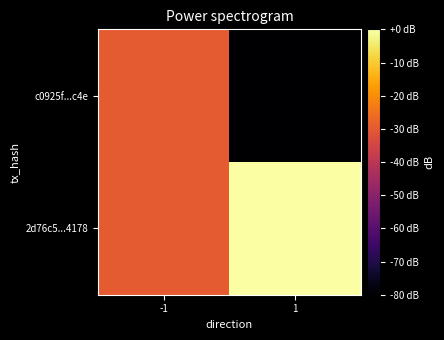

List the series in order of their peak value, lowest first.

c0925f...c4e, 2d76c5...4178